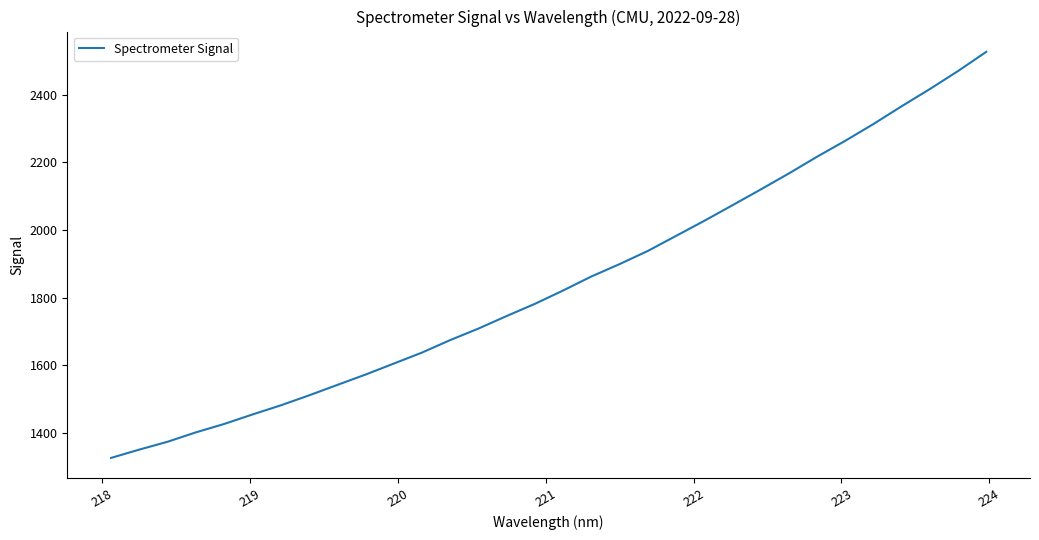

What is the difference between the maximum and minimum values?

1200.0